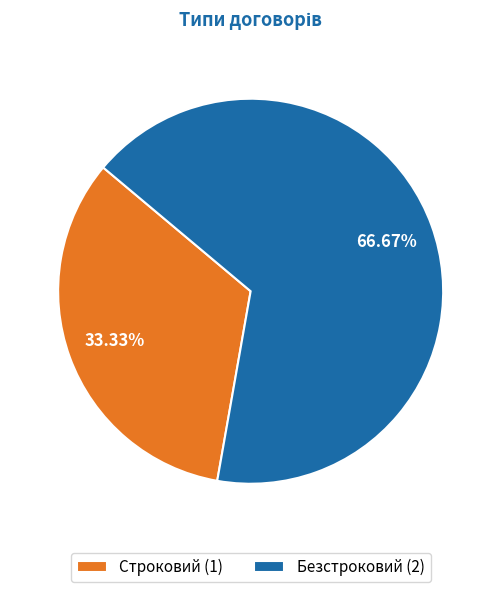

What is the total percentage of Строковий and Безстроковий?

100.0%